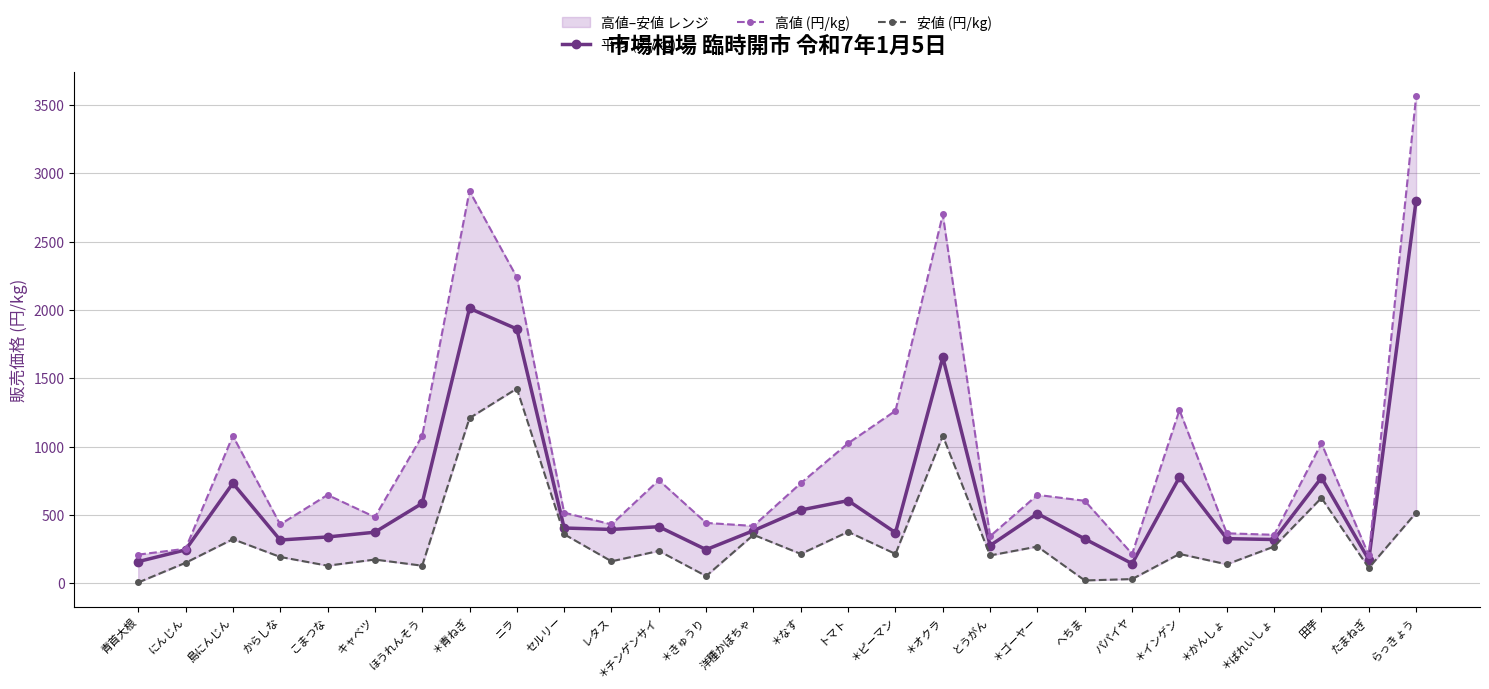

What is the greatest value displayed?

3564.0